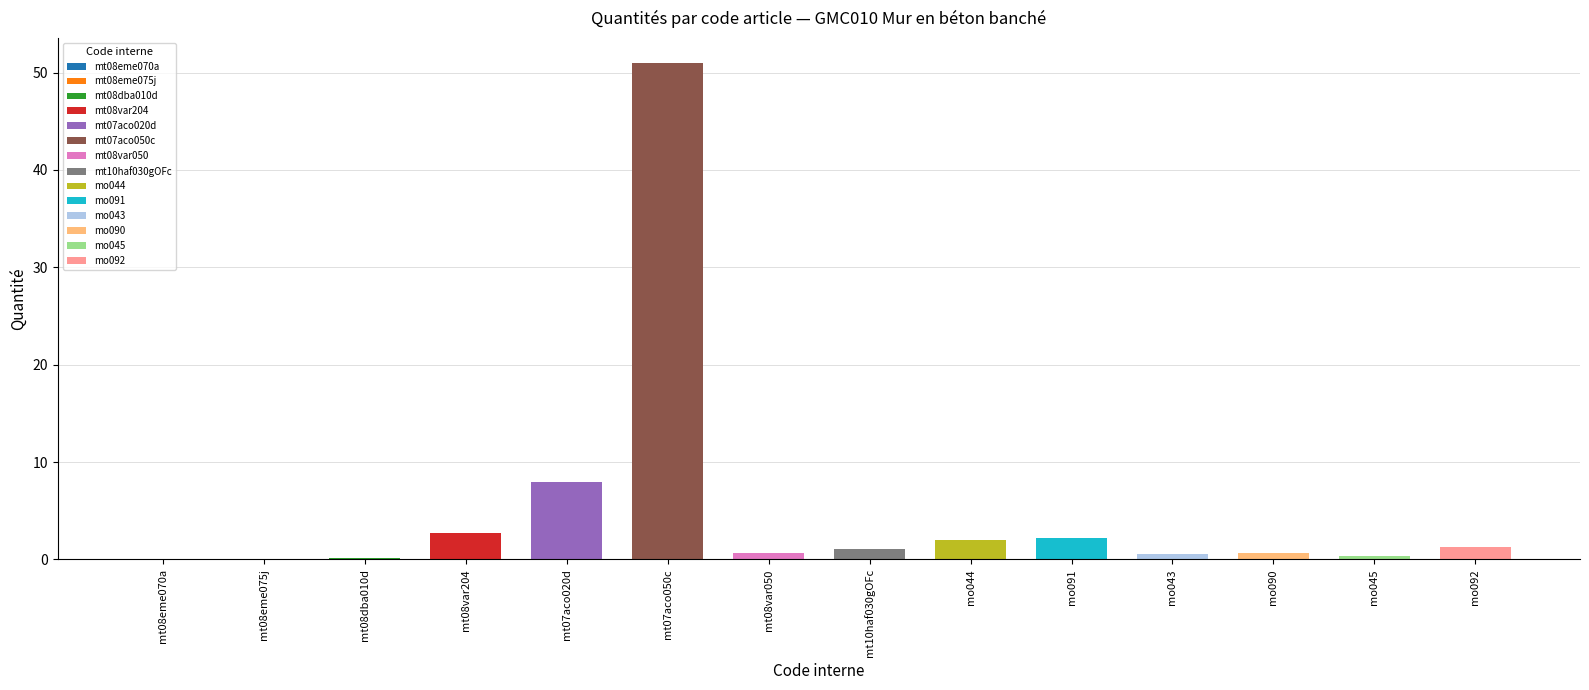

Are the bars grouped side by side (vs. stacked)?

No